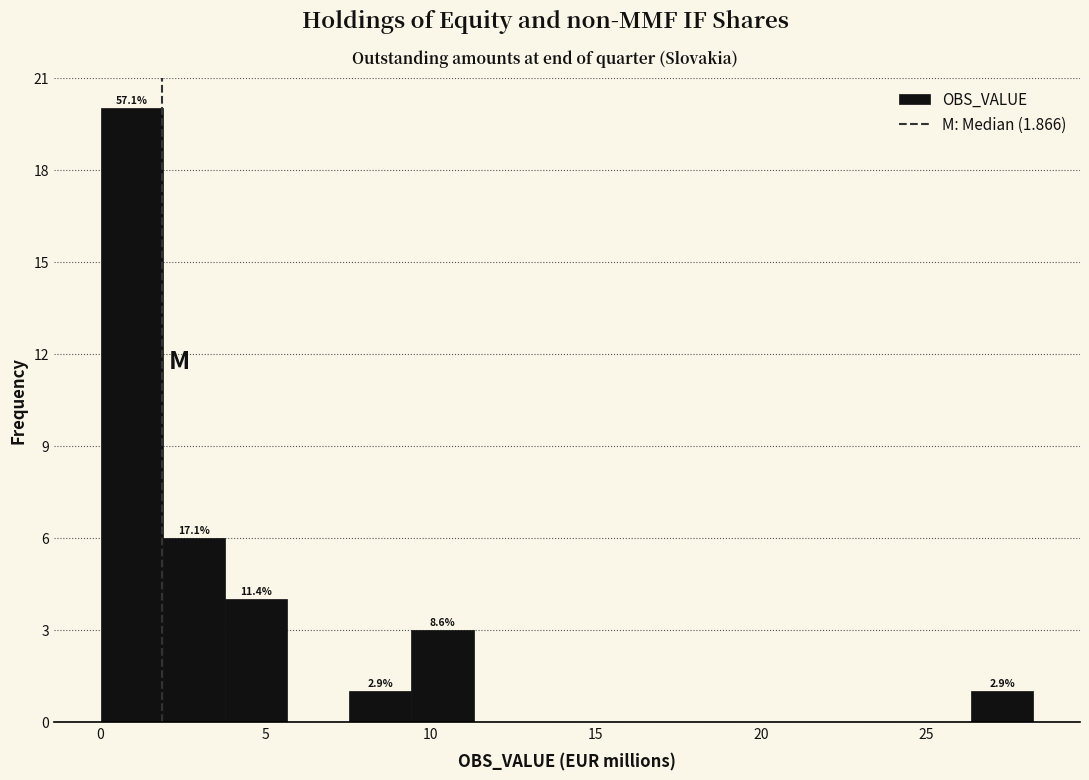

Around what value on the x-axis is the tallest bar? Give the approximate position of its centre, as read against the axis.

1.0